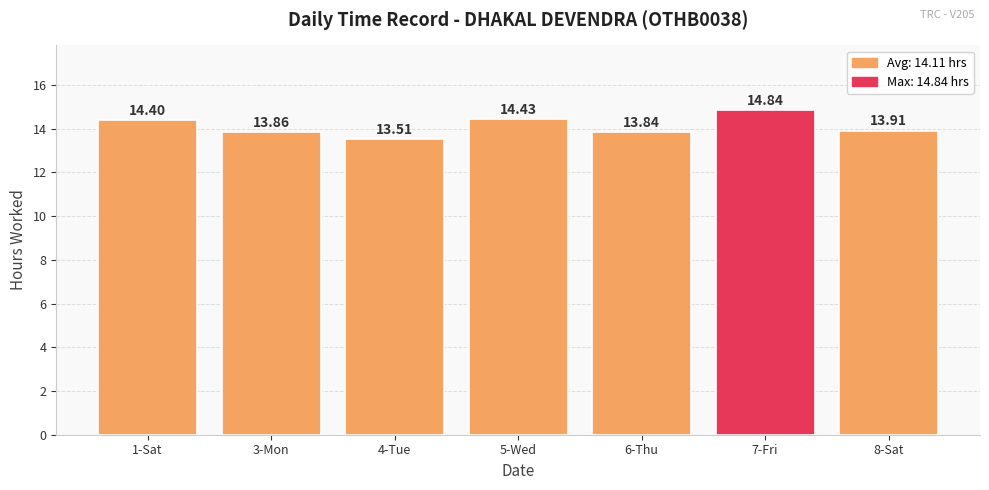

What is the sum of all values?

98.8